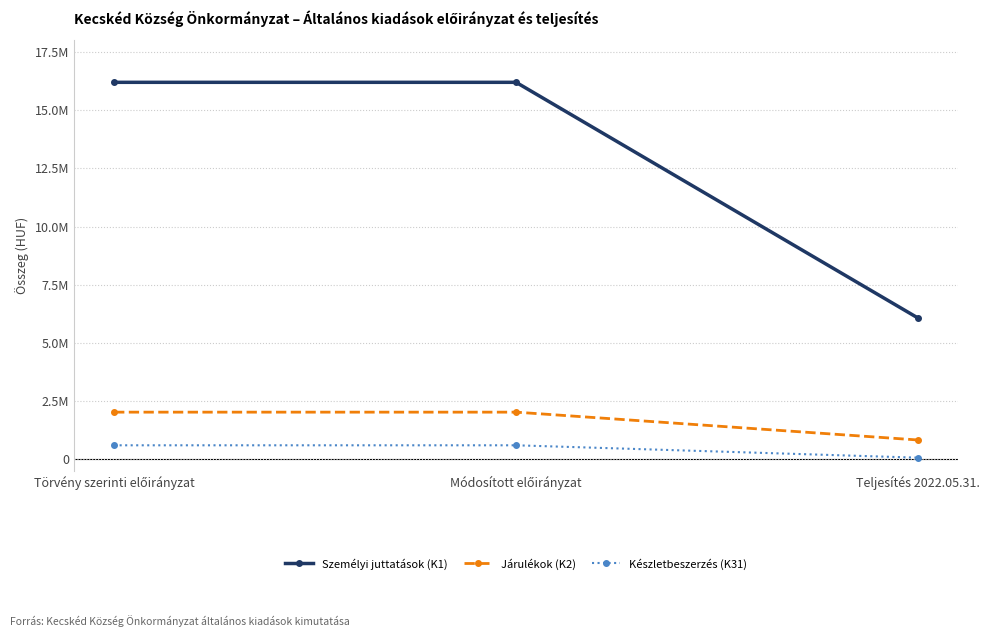

Does the chart have visible grid lines?

Yes